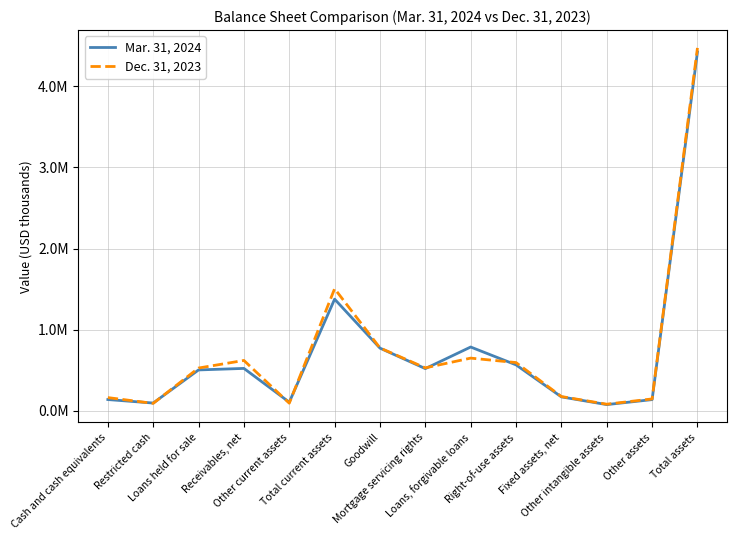

How many intersections are there between Mar. 31, 2024 and Dec. 31, 2023?

6